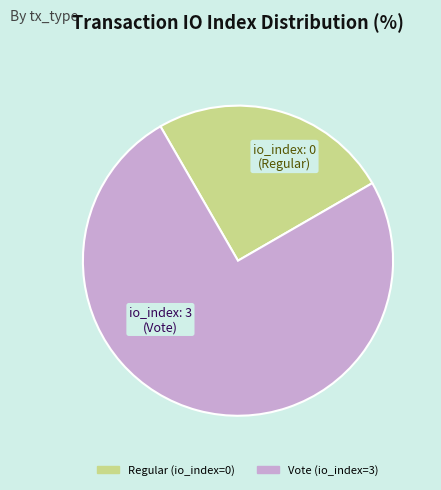

Does any single category account for the majority?

Yes